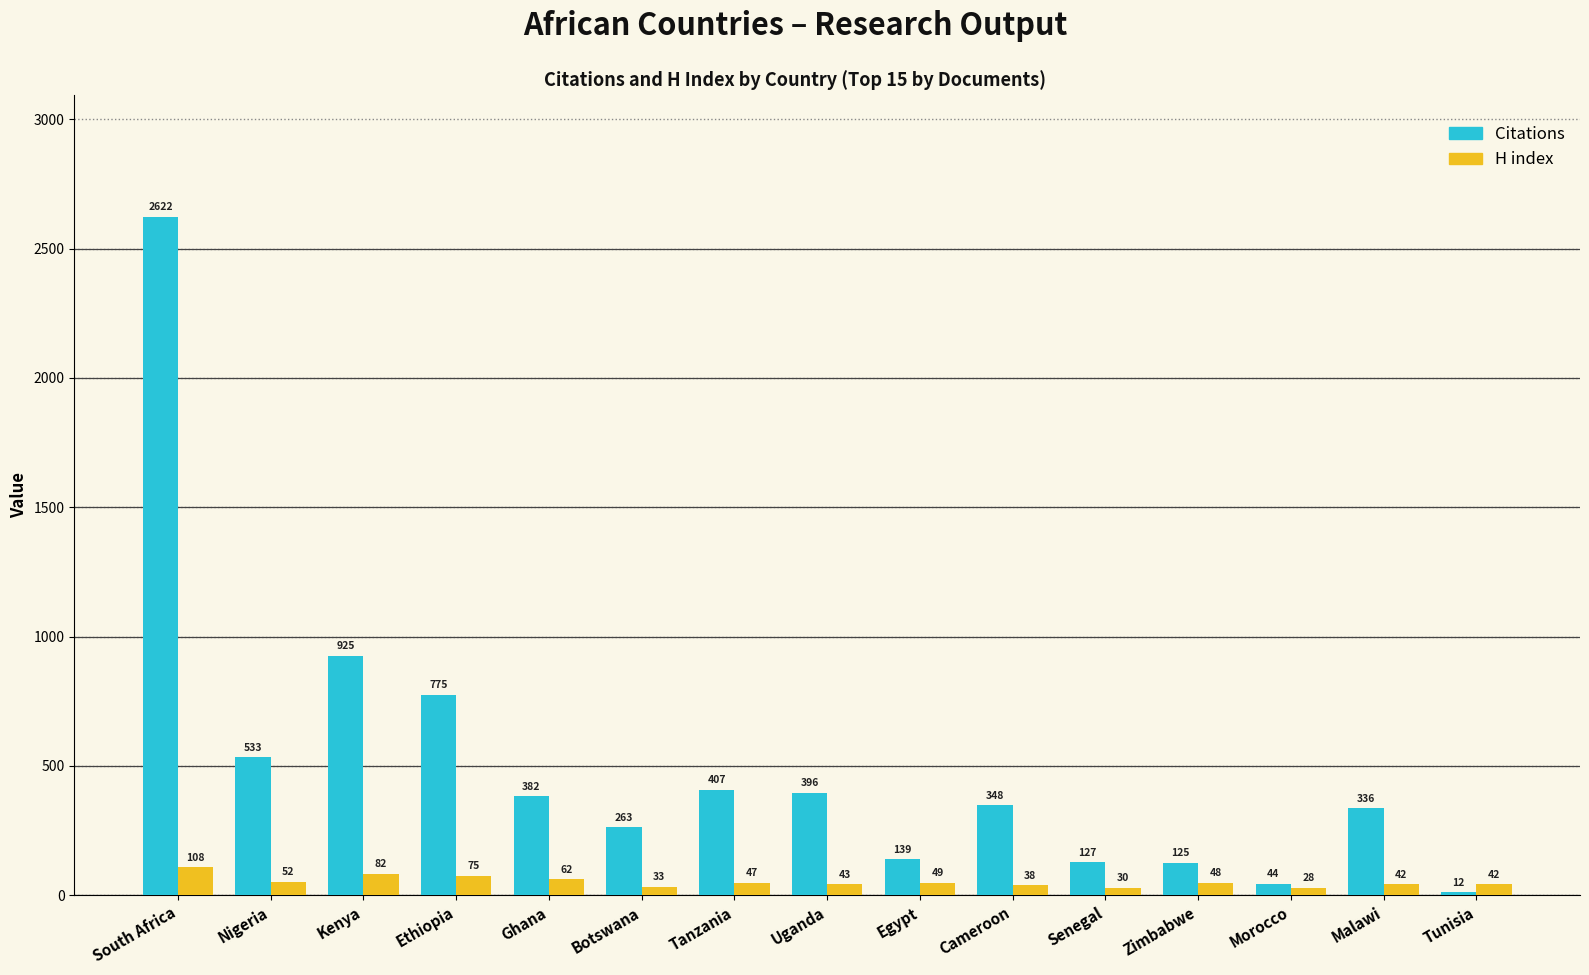

Between South Africa and Malawi, which series saw the biggest shift?

Citations